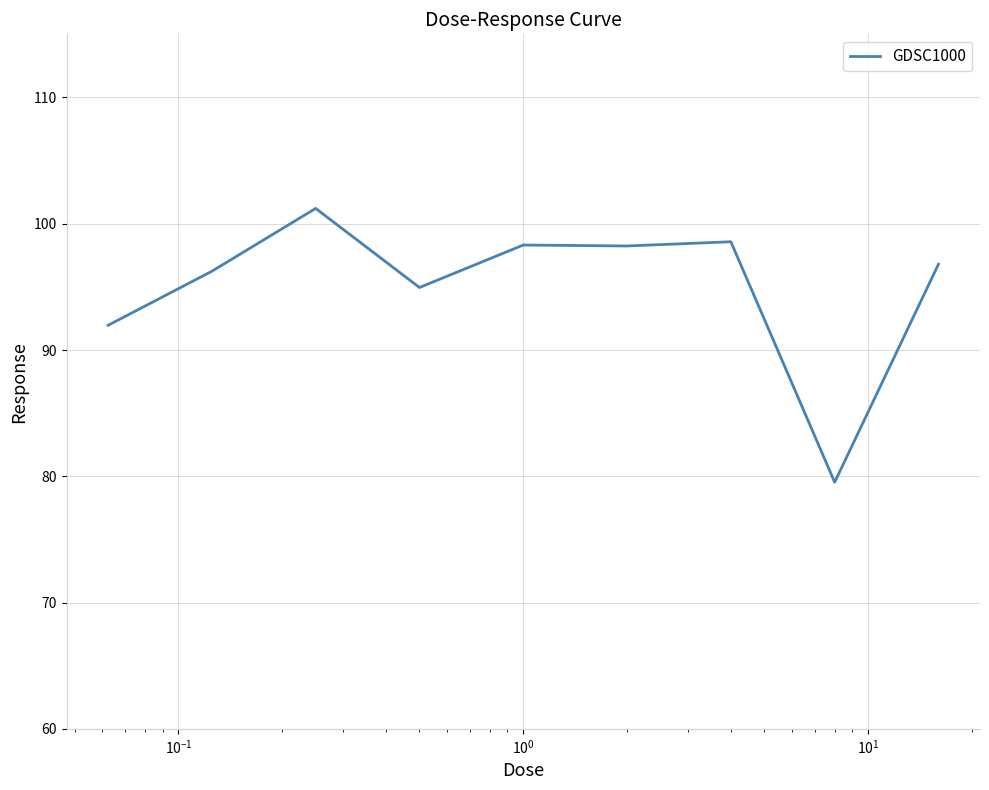

What is the smallest value displayed?

79.5